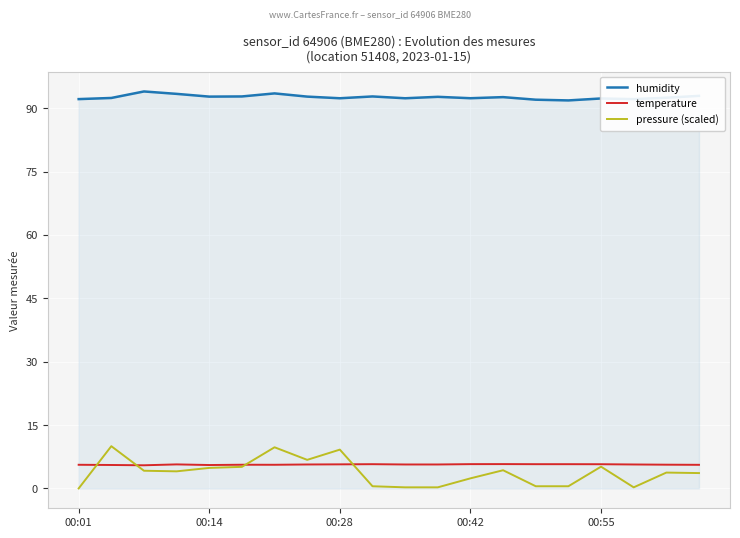

Does the chart have visible grid lines?

Yes